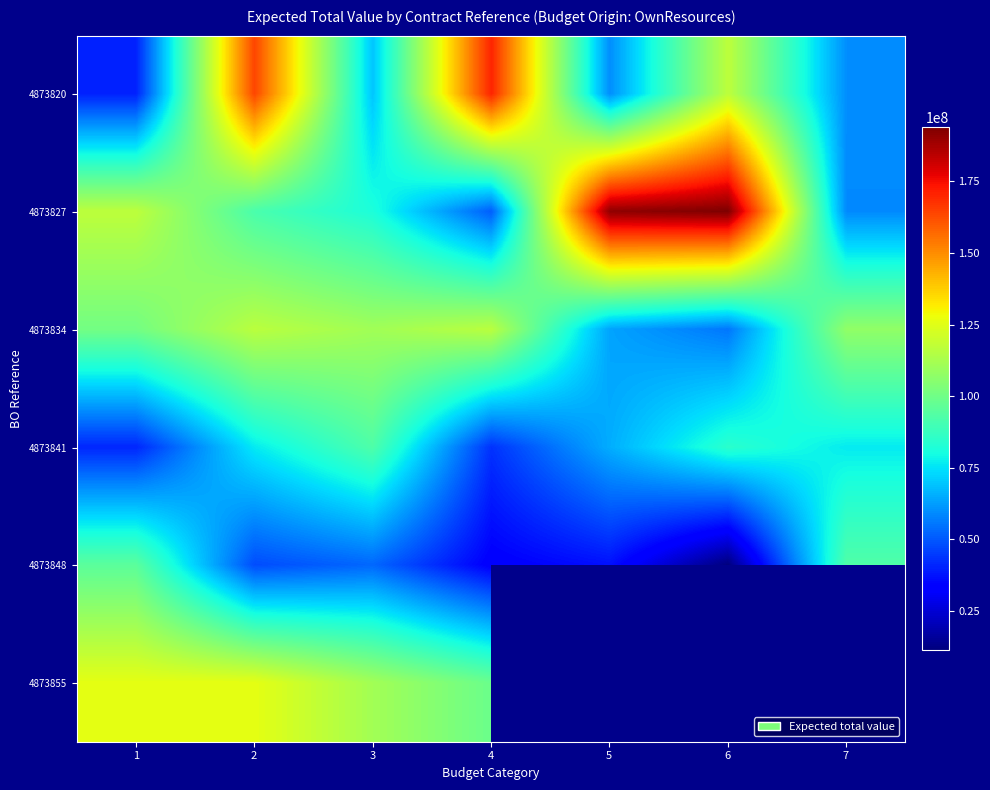

At which category is the sum across all series the highest?

2